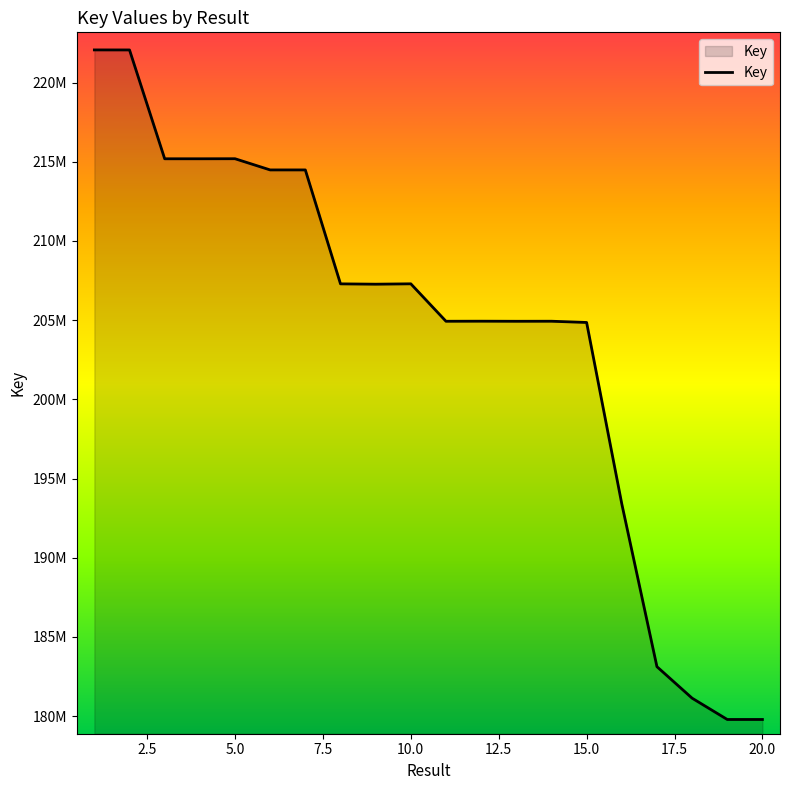

List the labels in order of value, smallest first.

20, 19, 18, 17, 16, 15, 13, 11, 14, 12, 9, 8, 10, 6, 7, 4, 3, 5, 2, 1